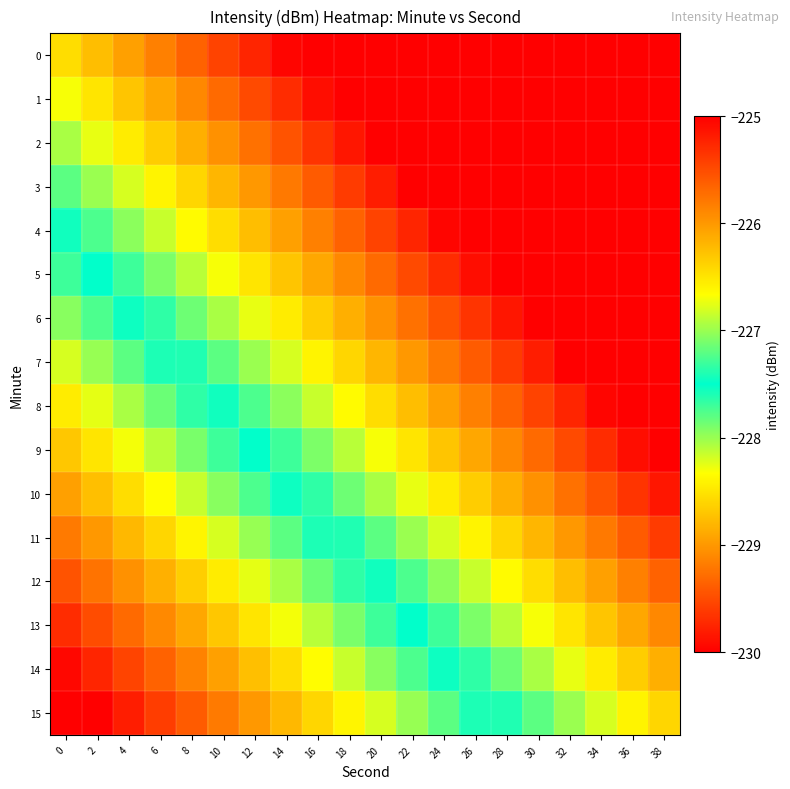

At 4, list the series in order from largest to smallest.

15, 14, 13, 12, 11, 10, 9, 8, 7, 6, 5, 4, 3, 2, 1, 0